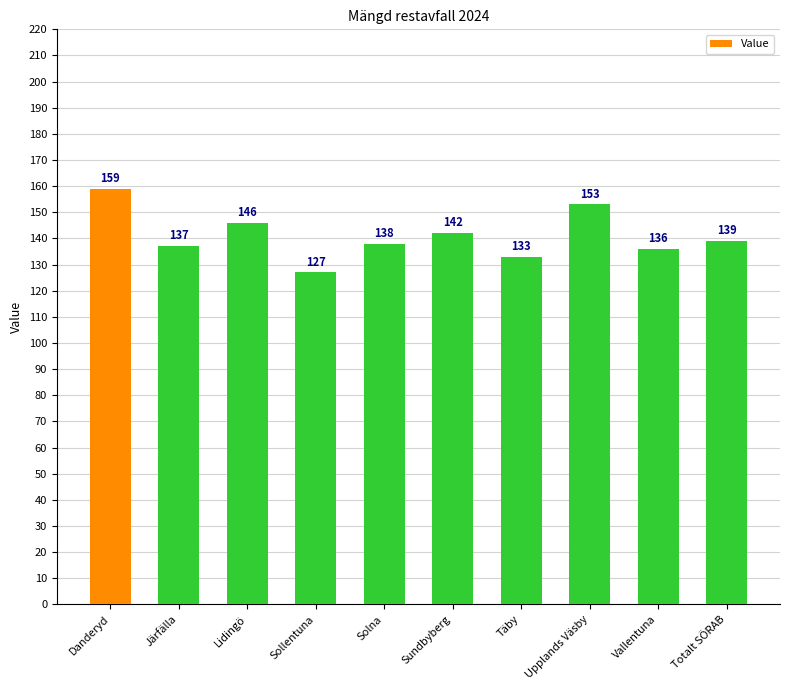

At which category does the chart reach its peak across all series?

Danderyd